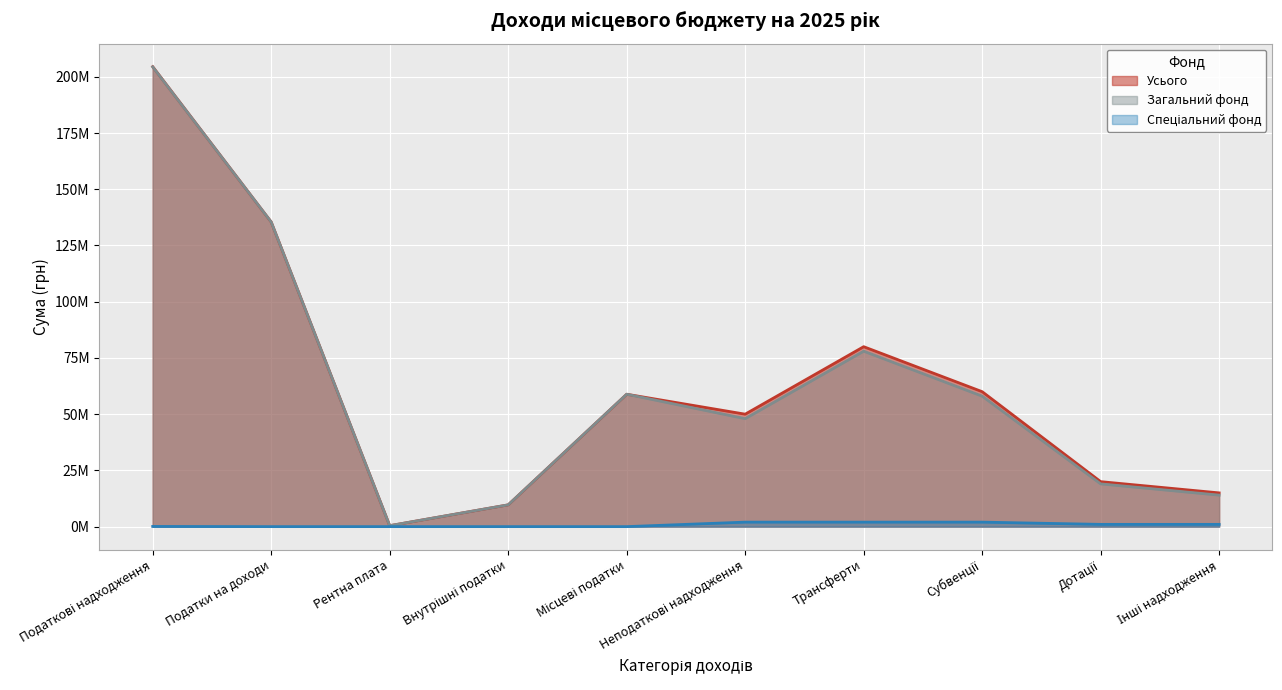

What are all the series names shown in the legend?

Усього, Загальний фонд, Спеціальний фонд